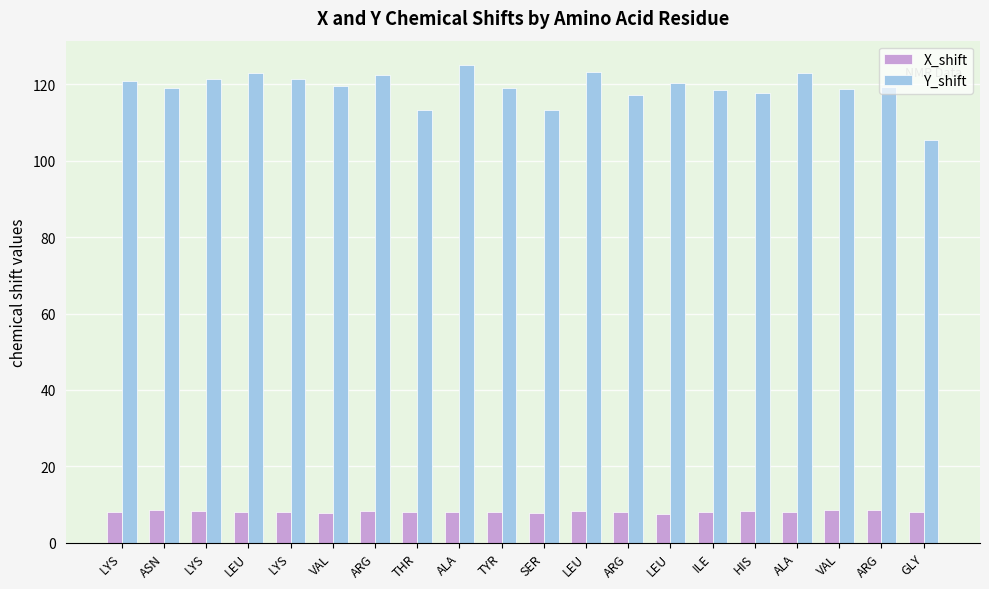

Are the bars grouped side by side (vs. stacked)?

Yes